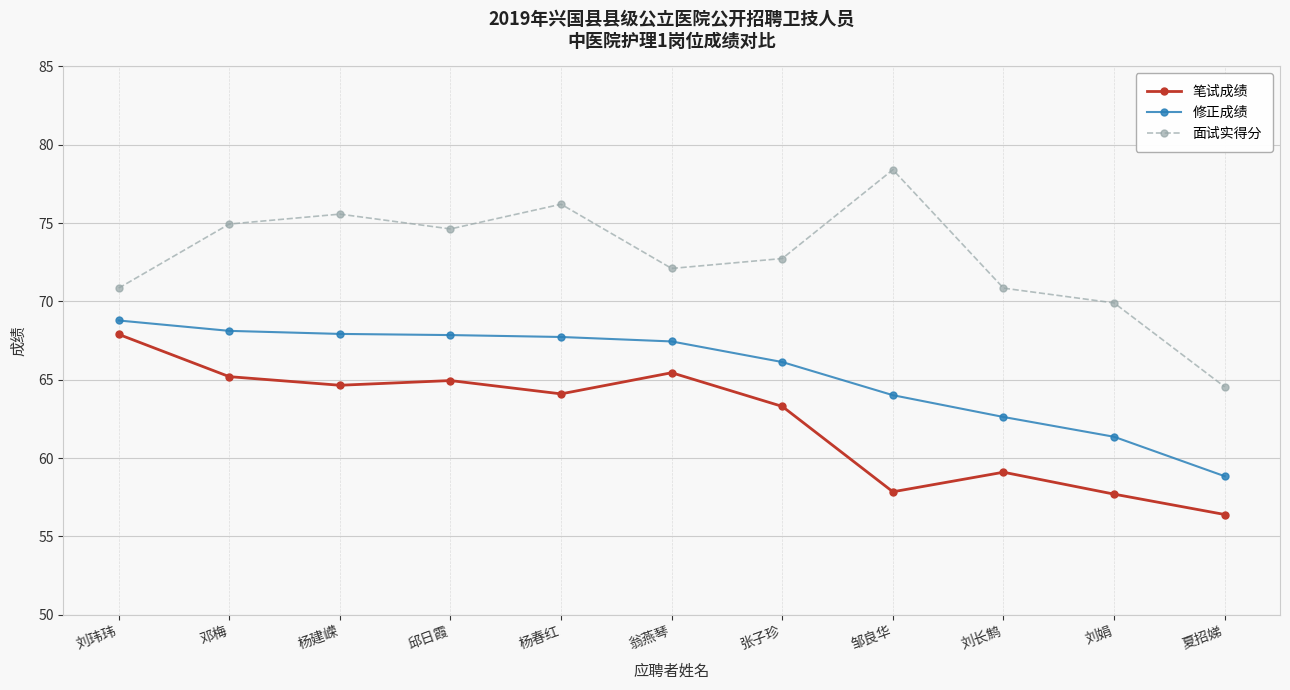

What are all the series names shown in the legend?

笔试成绩, 修正成绩, 面试实得分